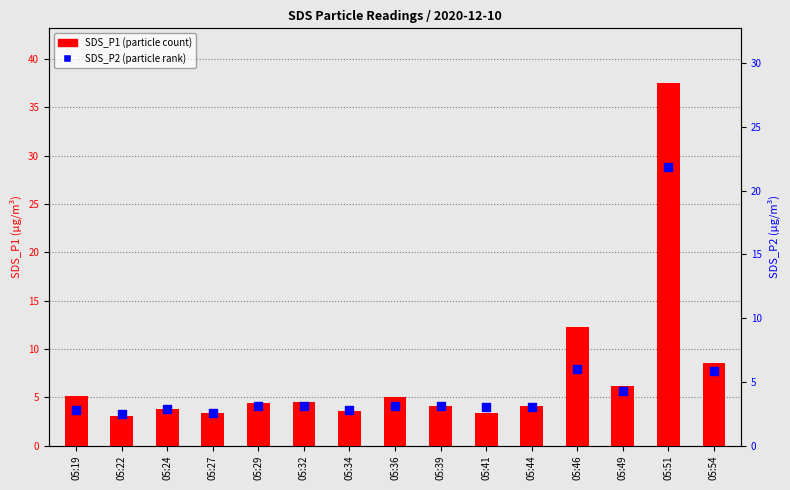

Is the value of SDS_P2 at 05:44 greater than the value of SDS_P1 at 05:32?

No